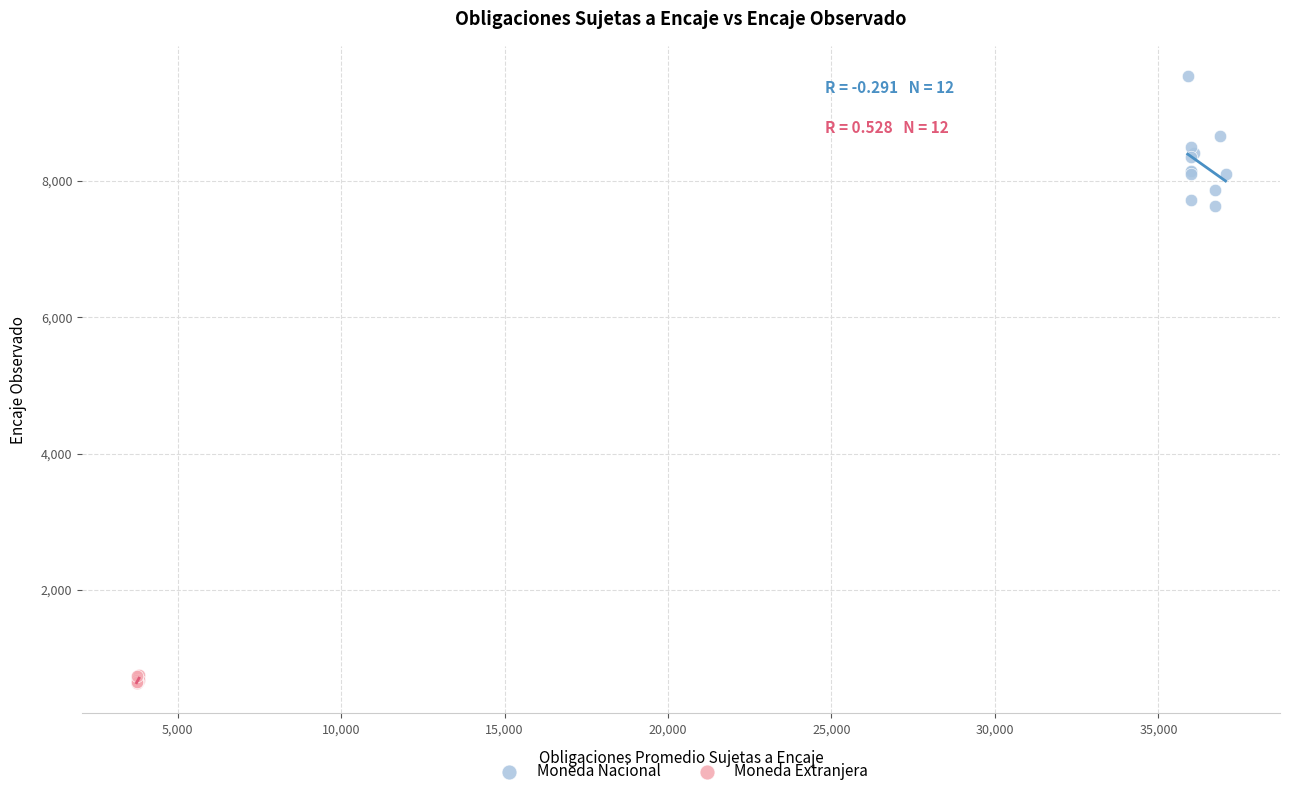

Which series reaches the maximum Y coordinate?

Moneda Nacional